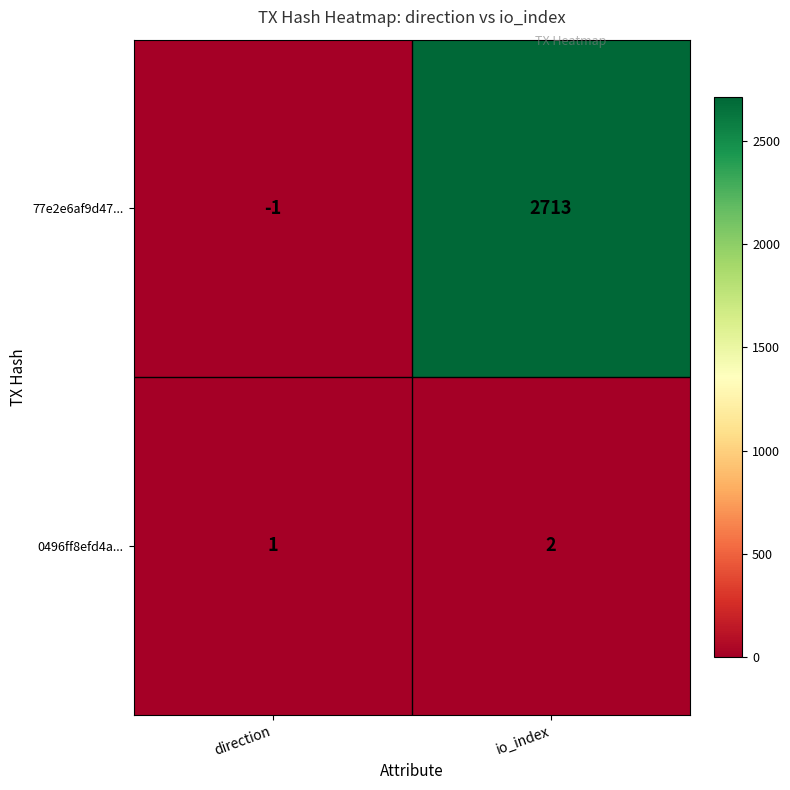

The 0496ff8efd4a... series shows 1 at direction. True or false?

True